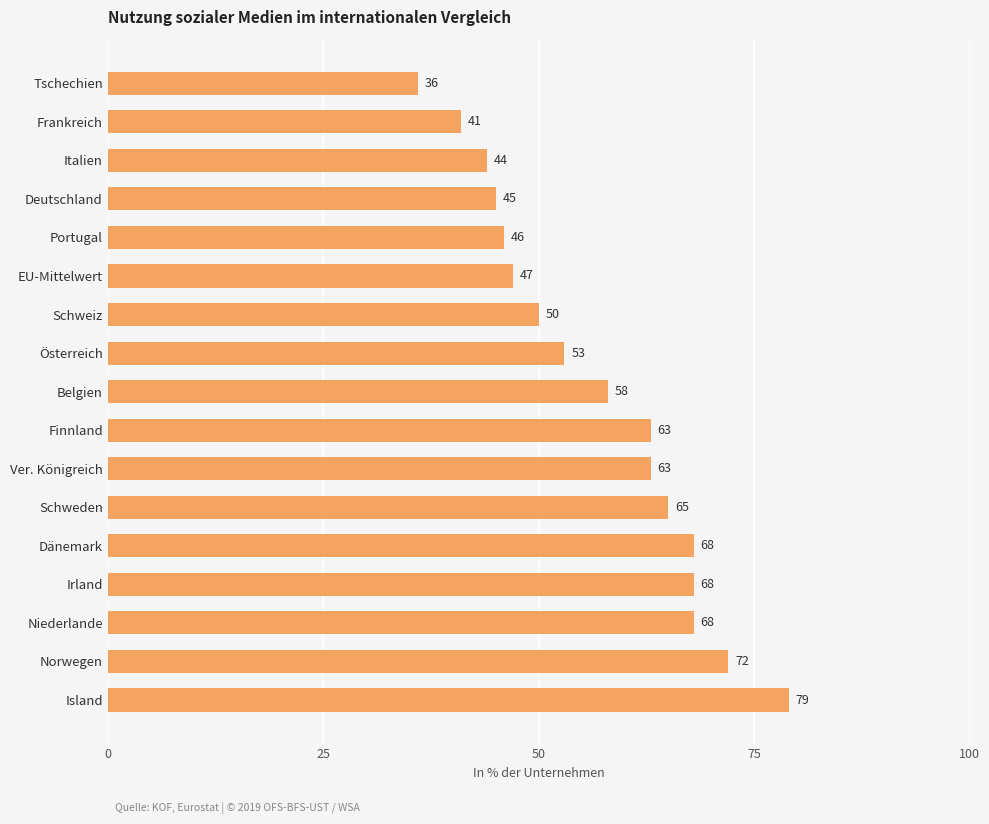

What is the value of the 2nd bar from the top?

41